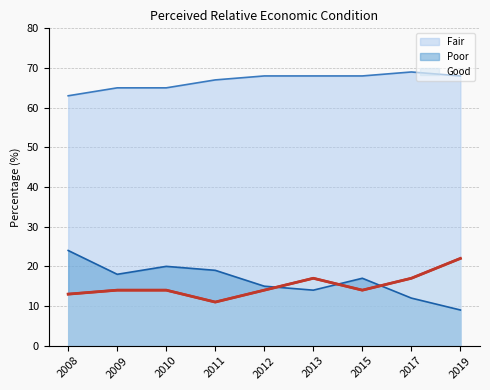

What is the minimum value for Good?

11